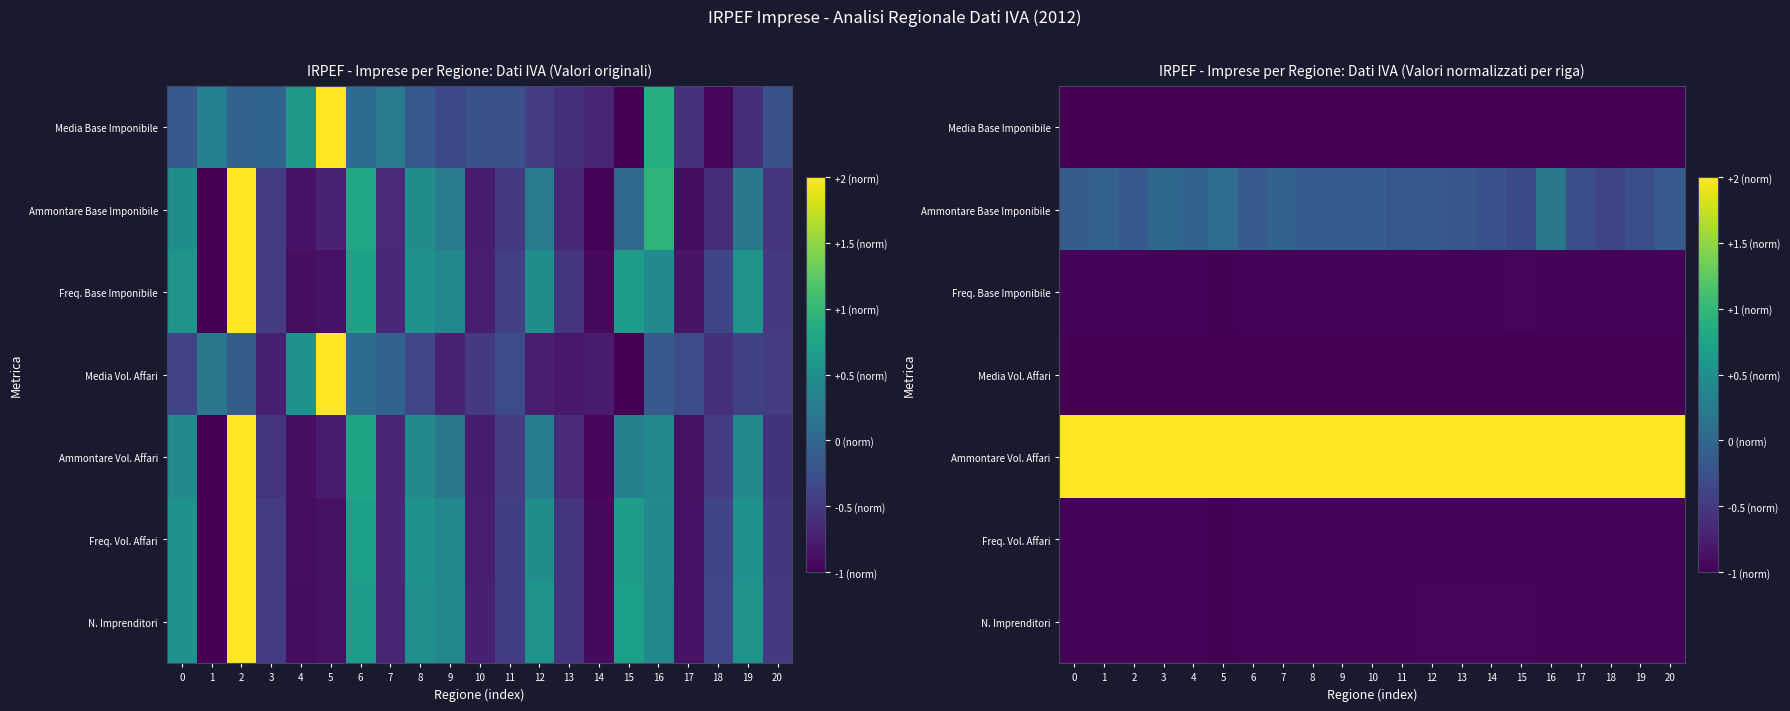

Is it true that Freq. Base Imponibile equals 0.0 at 15?

False